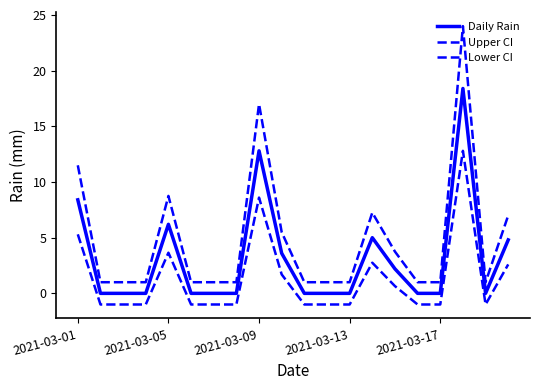

Does the chart display data point markers on the line(s)?

No